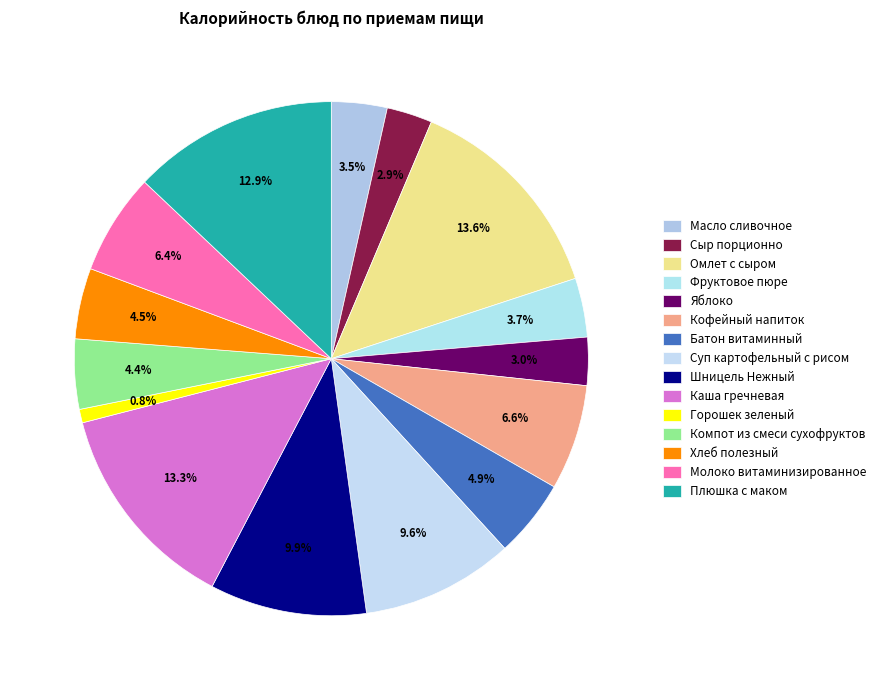

What is the change in value from Молоко витаминизированное to Плюшка с маком?

+124.0